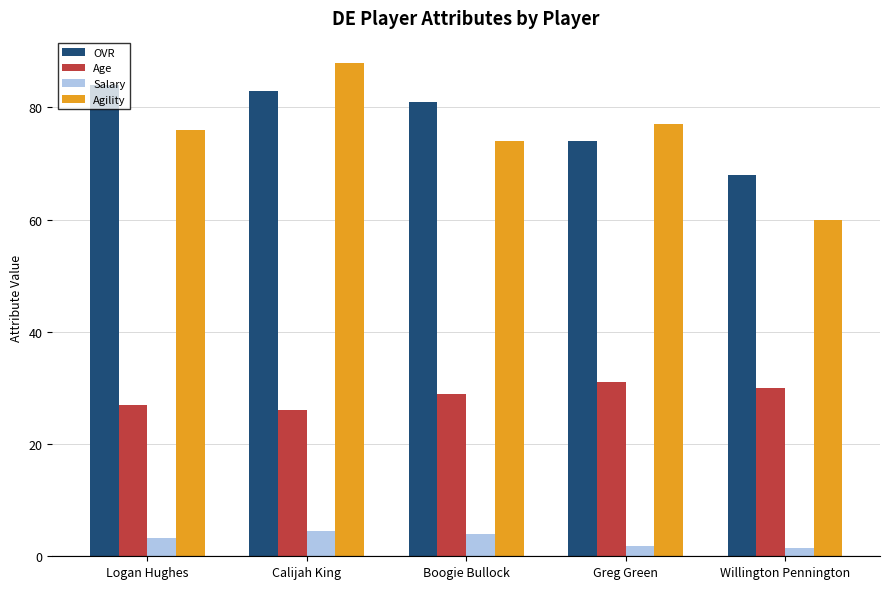

What is the spread (max minus min) of values at Calijah King?

83.5